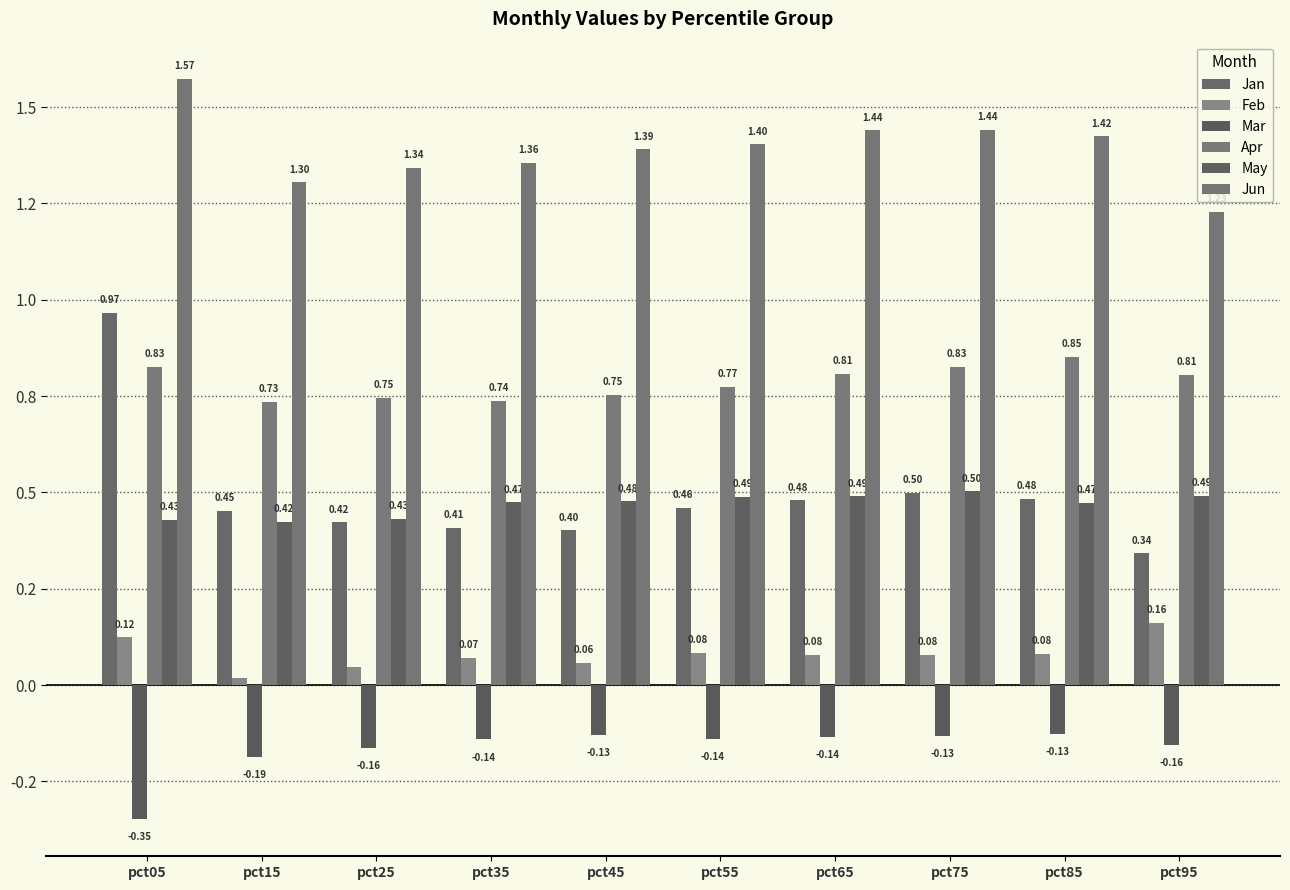

Does the chart contain stacked bars?

No